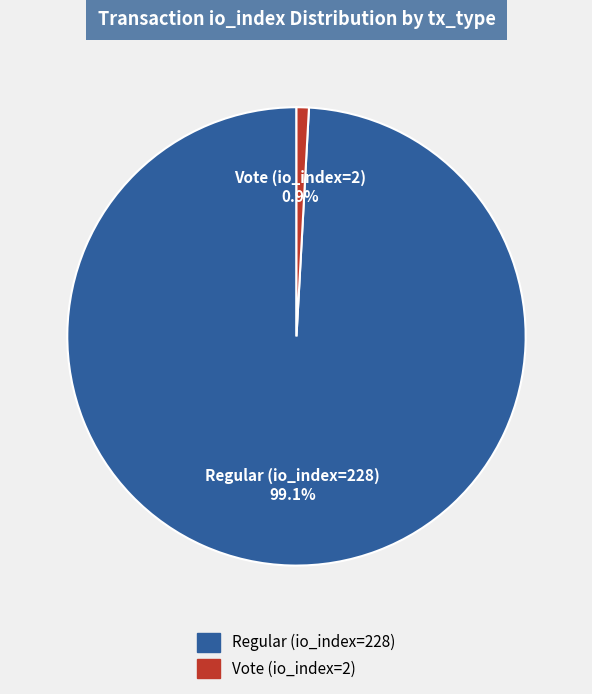

Between Regular (io_index=228) and Vote (io_index=2), which is larger?

Regular (io_index=228)